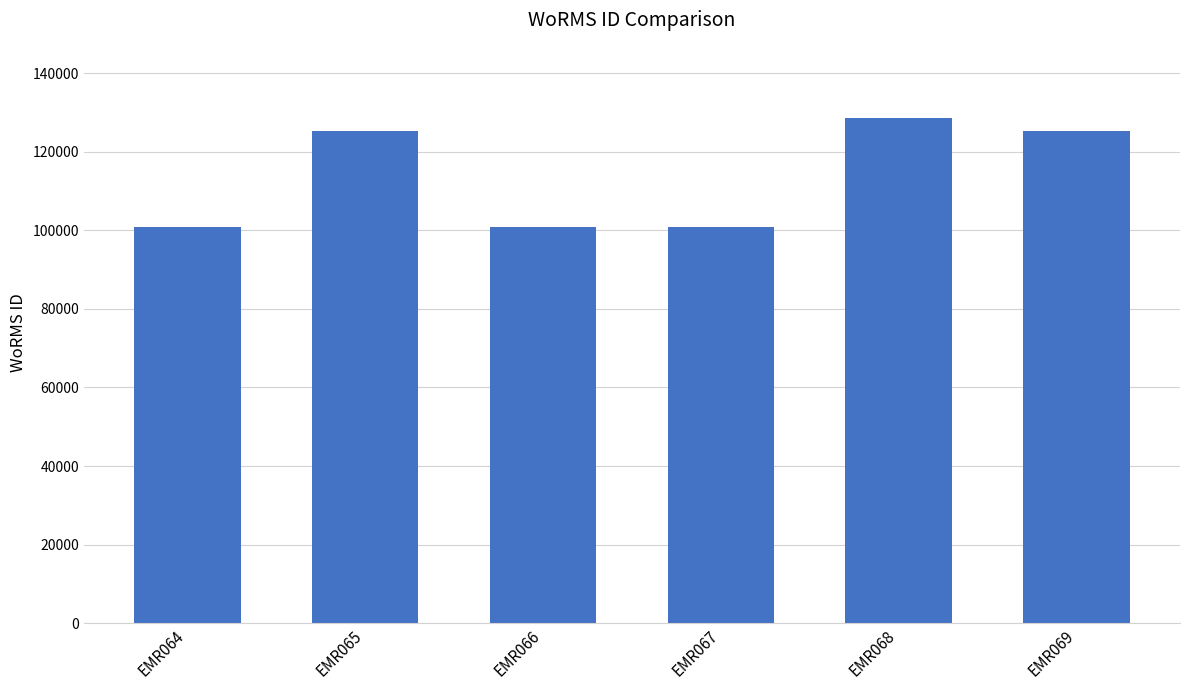

How many data points are less than 125333?

3